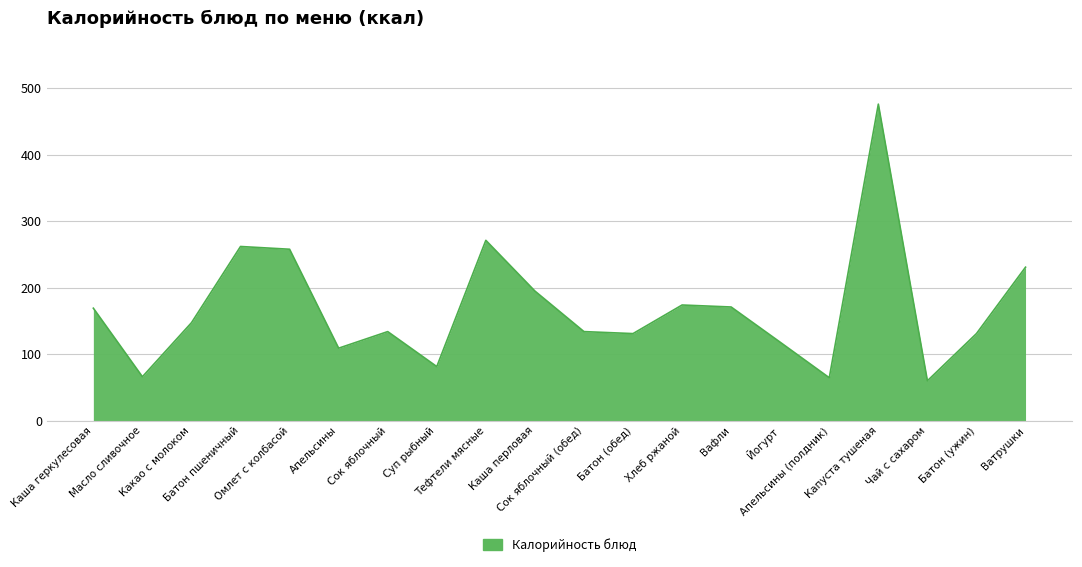

How many lines are shown in the chart?

1